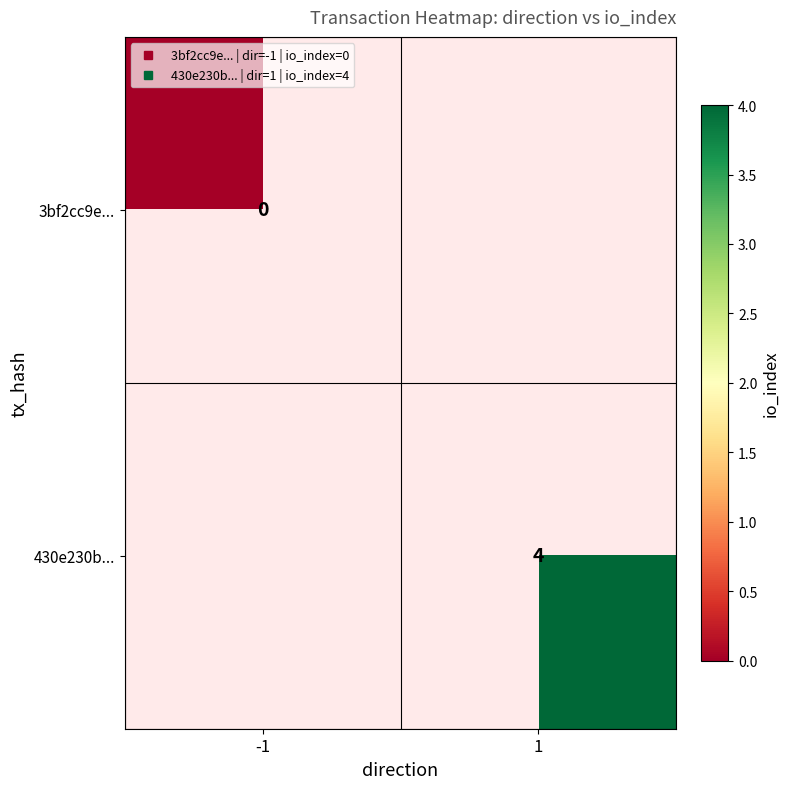

Which series has the largest range (max minus min)?

3bf2cc9e...